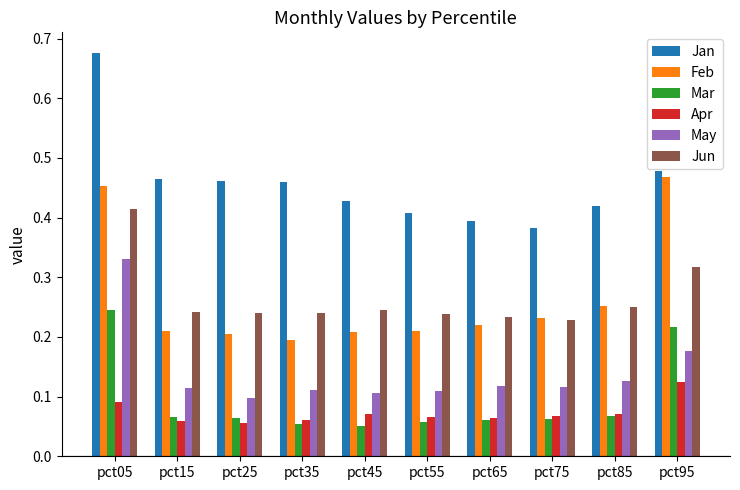

List the series in order of their peak value, lowest first.

Apr, Mar, May, Jun, Feb, Jan